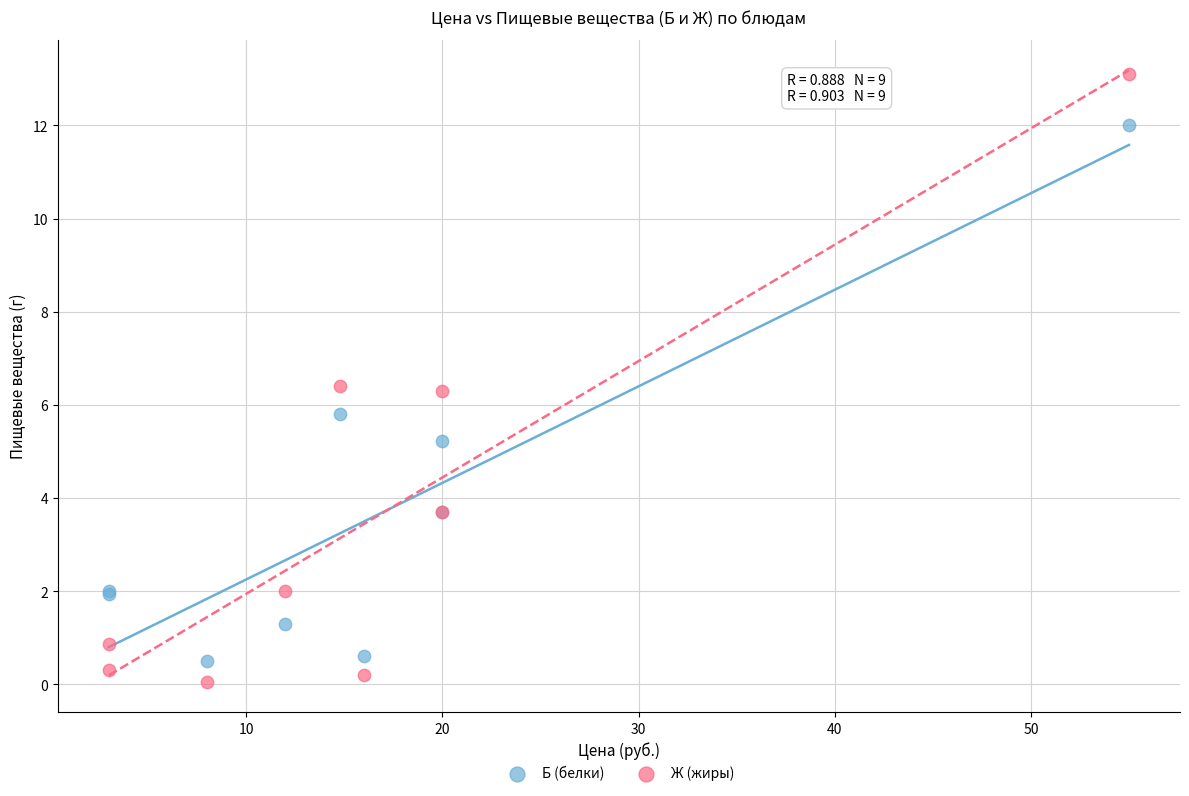

Which series has the largest Y range (max minus min)?

Ж (жиры)